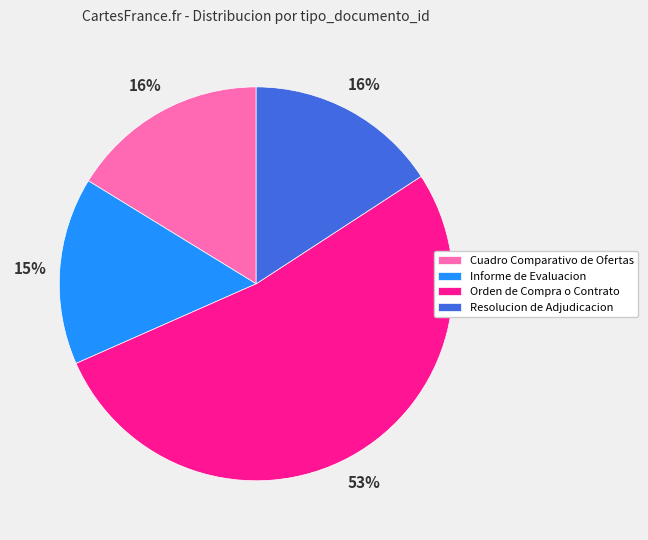

Is it true that Orden de Compra o Contrato is 44% of the pie?

False